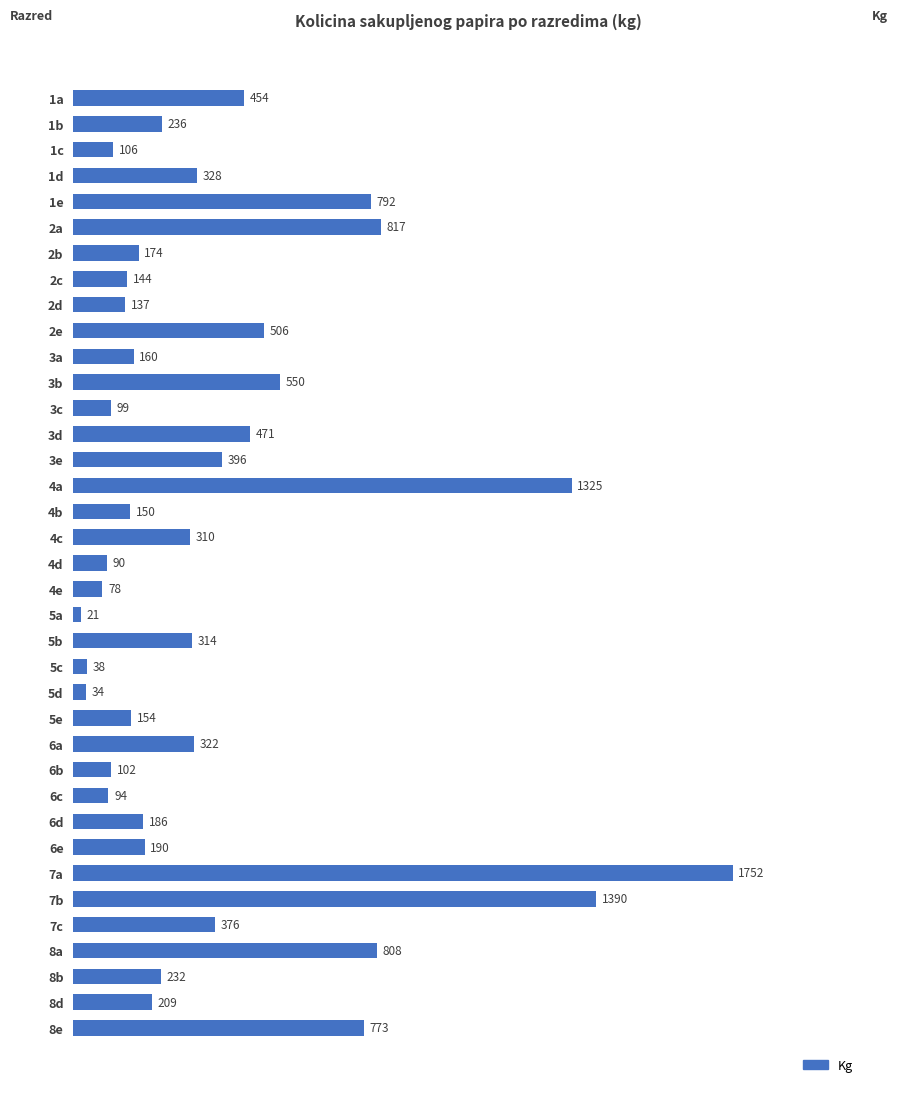

How many bars are there in total?

37